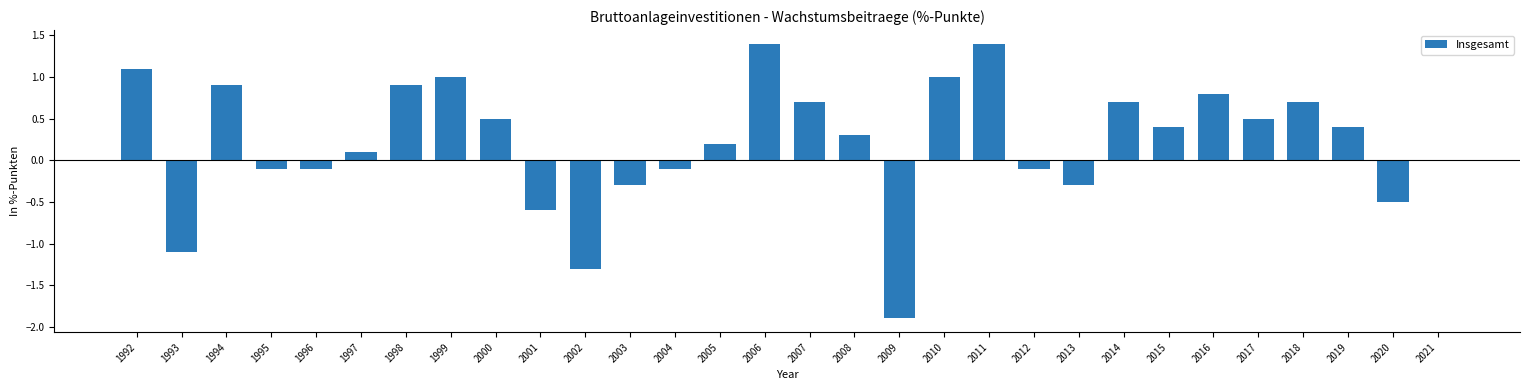

What is the sum of all values?

6.6